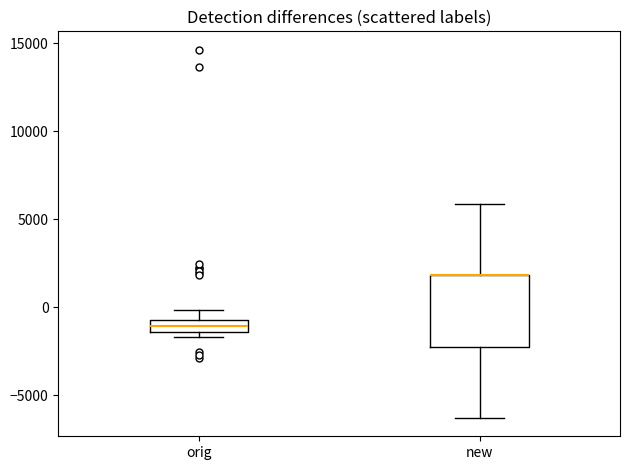

Where is the upper edge of the box for new on the y-axis? The values are not printed on the chart, so give them approximately, as read against the axis.

2000